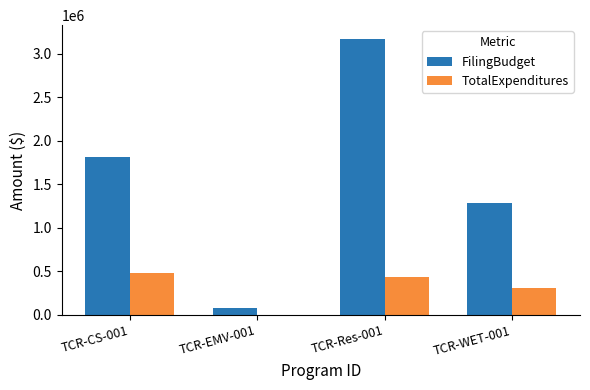

Does the chart contain stacked bars?

No